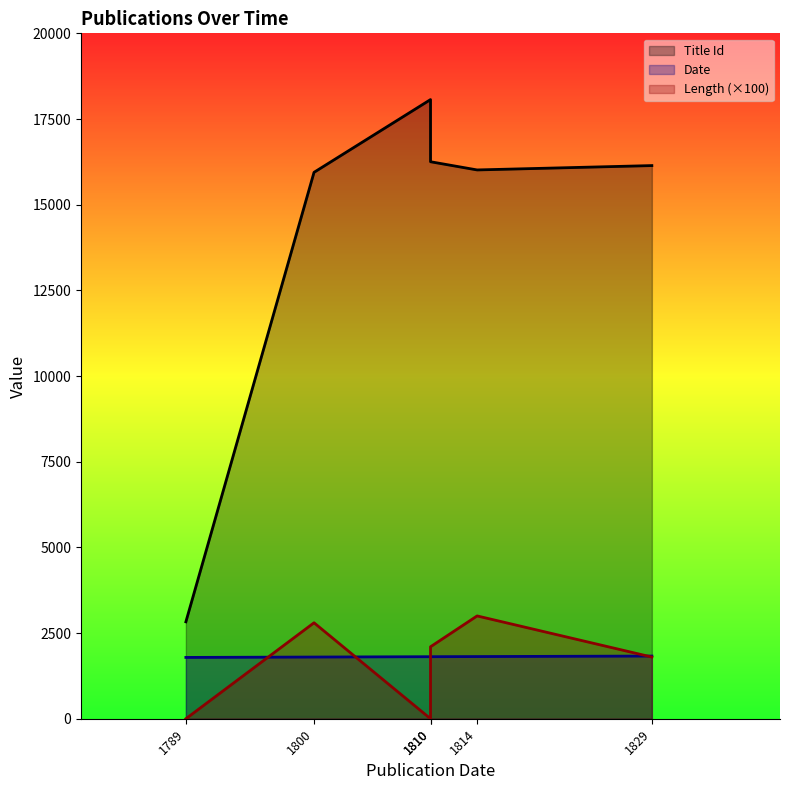

At which label does Date reach its peak?

1829